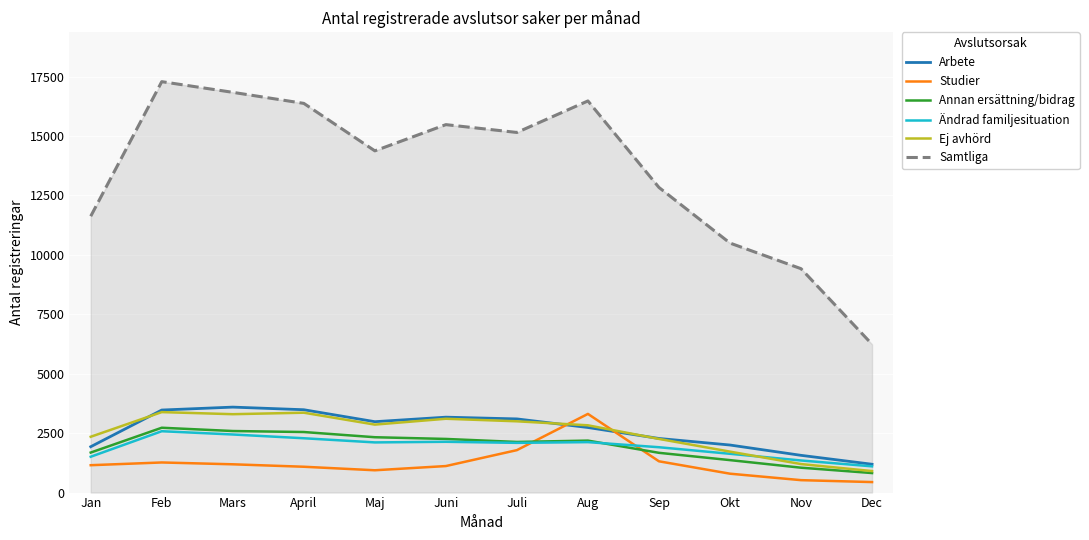

Read the Ändrad familjesituation value at Mars.

2444